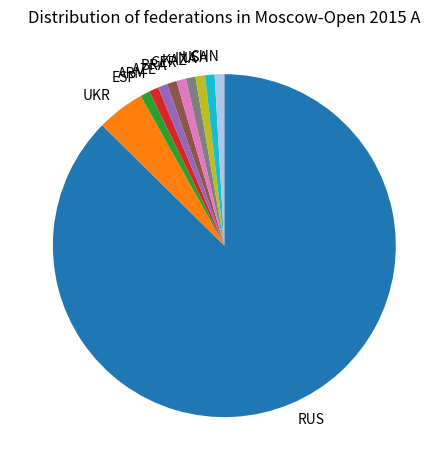

How many slices are in this pie chart?

11